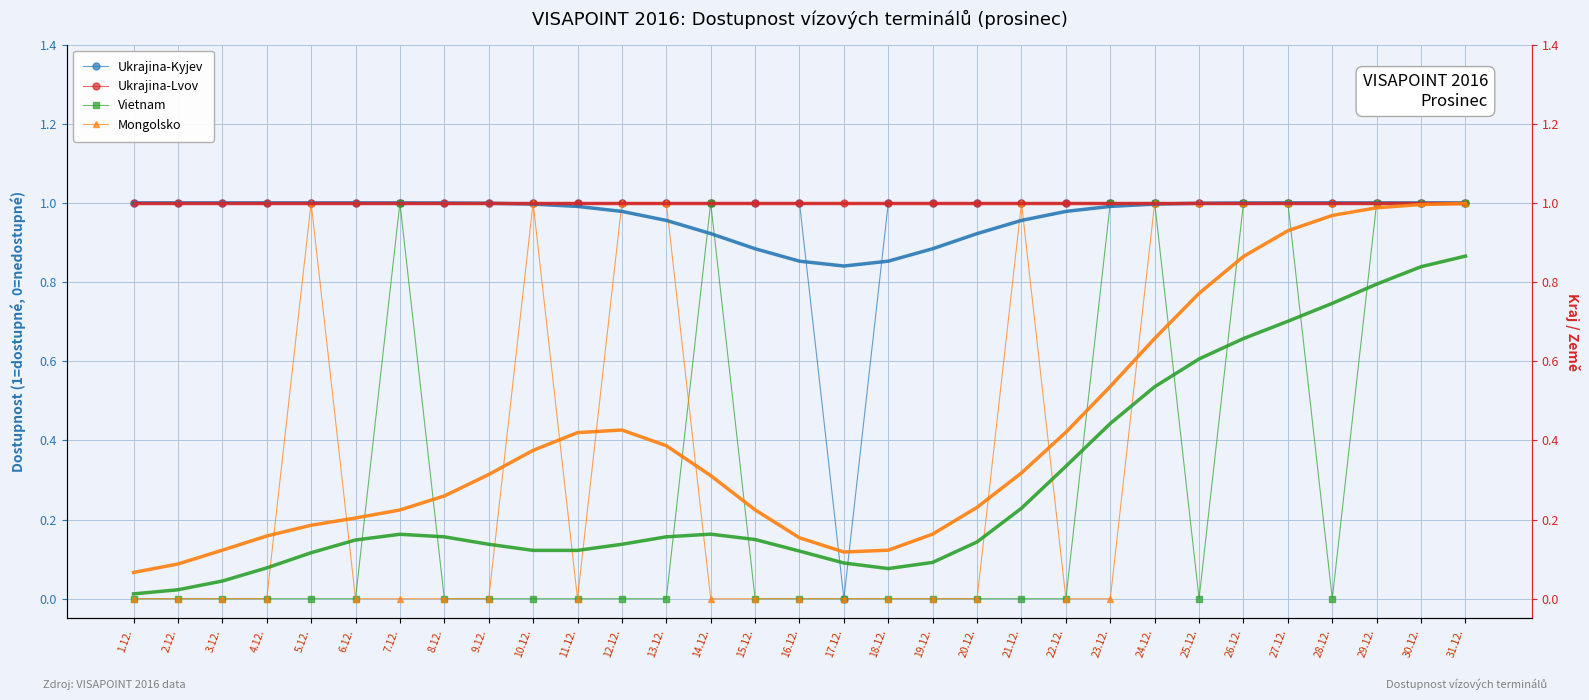

What is the spread (max minus min) of values at 14.12.?

1